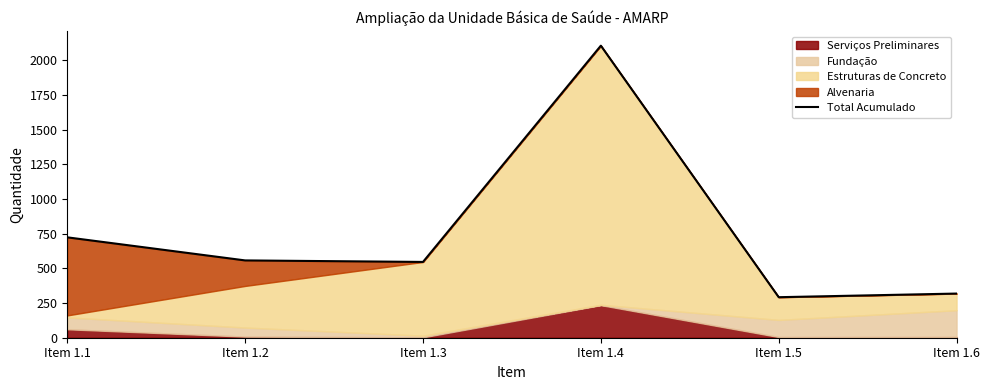

Between Item 1.4 and Item 1.1, which is larger?

Item 1.4